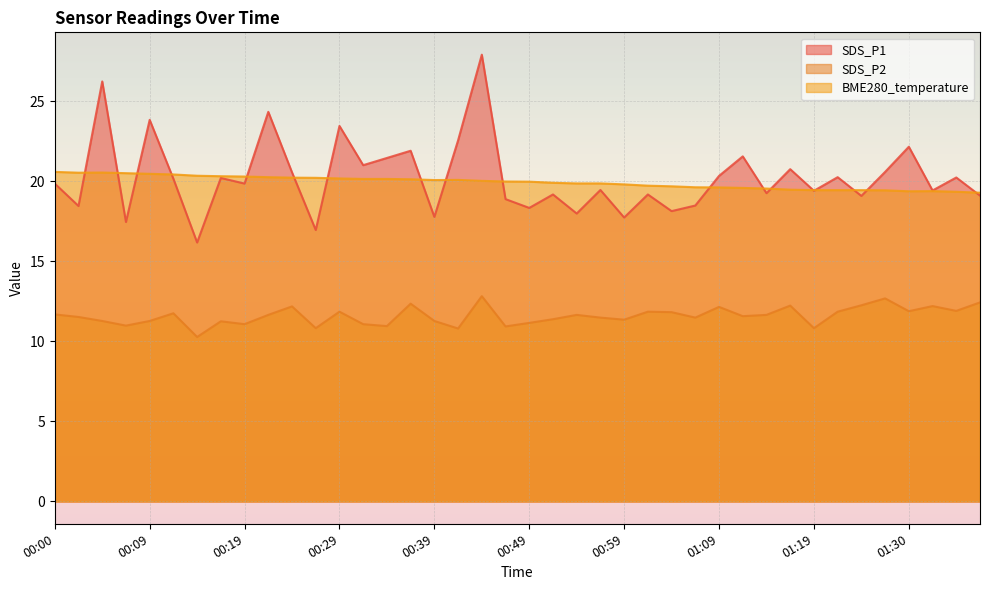

What is the difference between the maximum and minimum values in the BME280_temperature series?

1.3